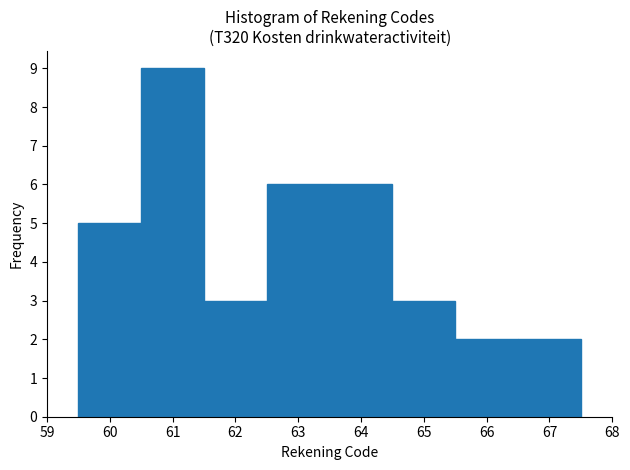

Which range on the x-axis has the tallest bar?

60.5 to 61.5